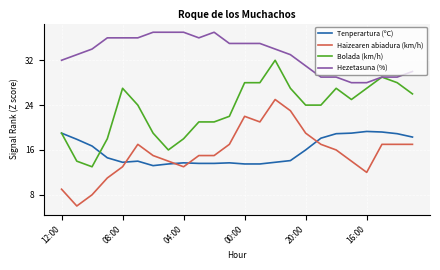

What is the maximum value for Hezetasuna (%)?

37.0